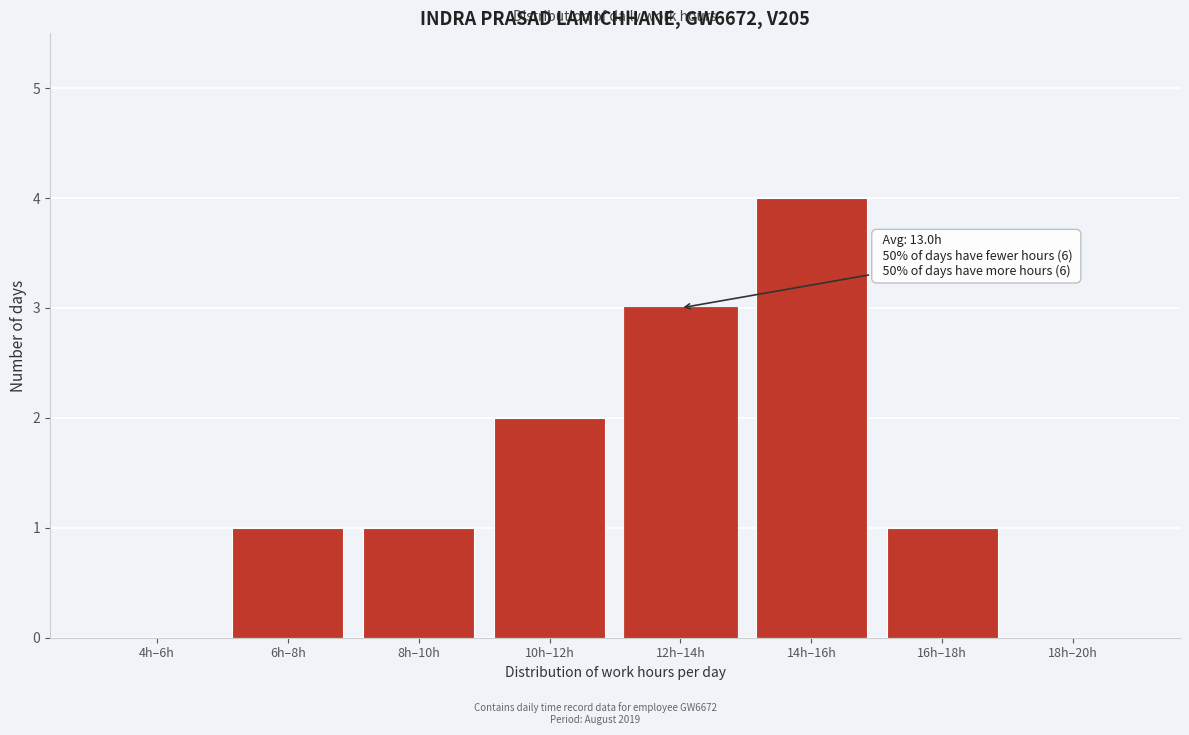

Reading left to right, transcribe all the data shown in this chart.

4h–6h=0	6h–8h=1	8h–10h=1	10h–12h=2	12h–14h=3	14h–16h=4	16h–18h=1	18h–20h=0